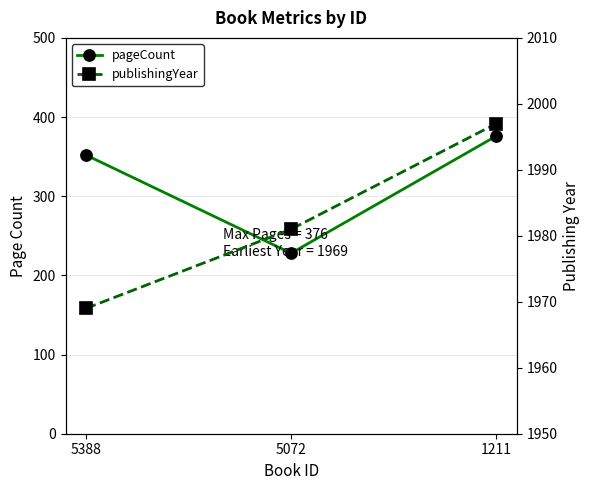

At which category is the sum across all series the highest?

1211